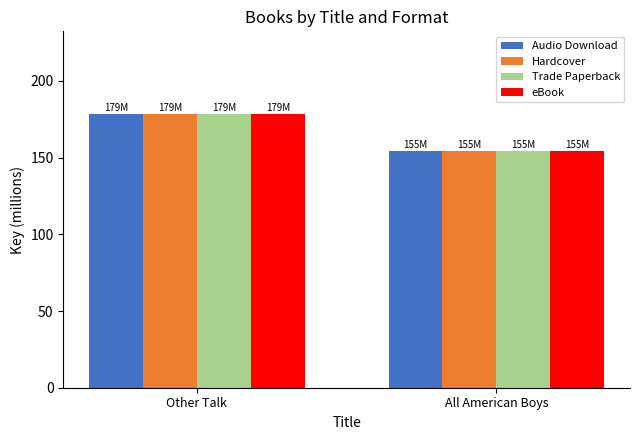

What are all the series names shown in the legend?

Audio Download, Hardcover, Trade Paperback, eBook